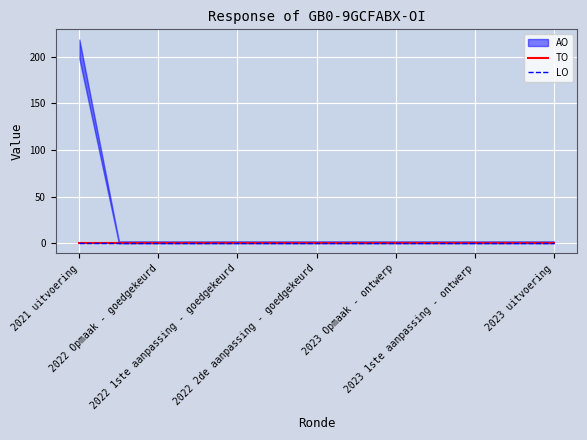

Count the number of categories in the chart.

13